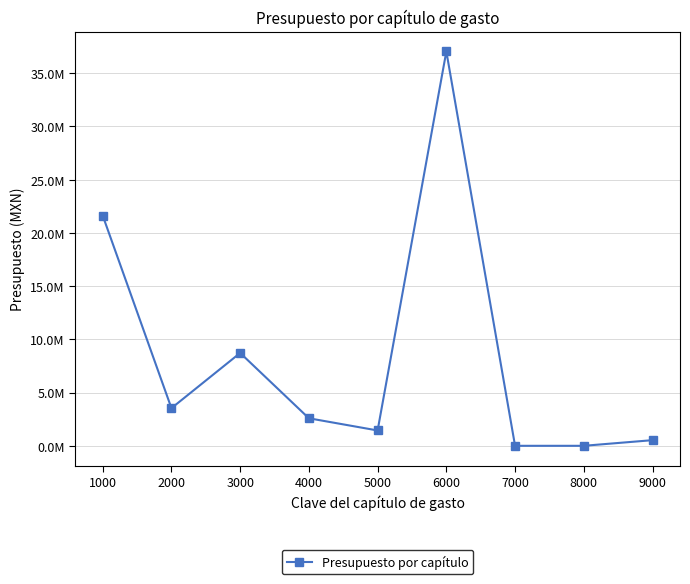

At which category does the chart reach its minimum across all series?

7000